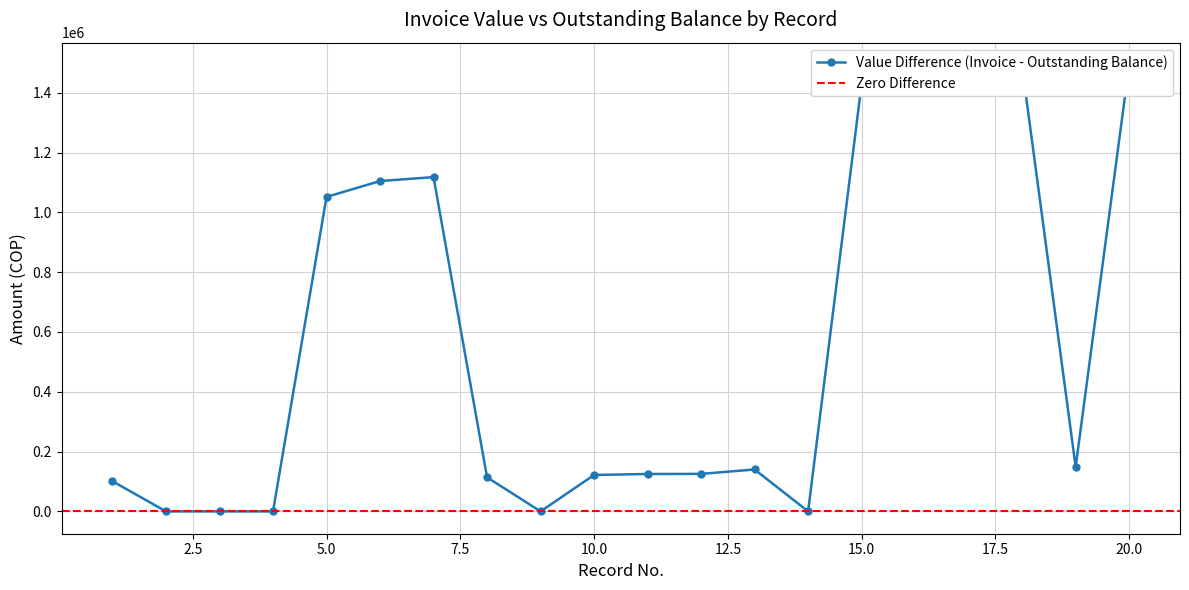

True or false: VALOR FACTURA ACREEDOR A ENTIDAD and ACREEDOR SALDO DE FACTURA cross at least once.

False